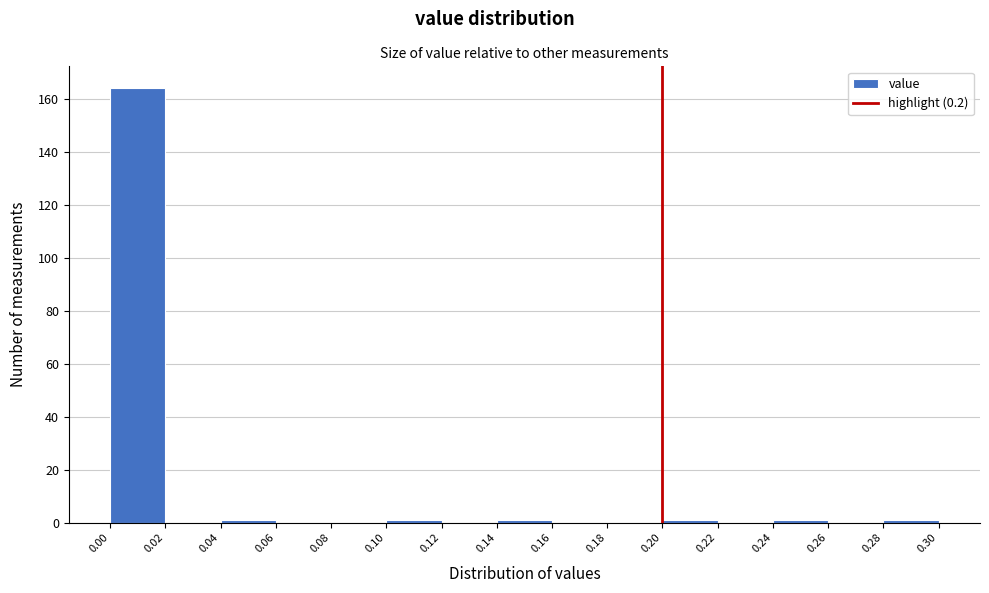

Reading left to right, list every bar in this chart as the range it spans on the x-axis followed by its height. The values are not printed on the chart, so give them approximately, as read against the axis.

0.00 to 0.02: 164
0.02 to 0.04: 0
0.04 to 0.06: under 2
0.06 to 0.08: 0
0.08 to 0.10: 0
0.10 to 0.12: under 2
0.12 to 0.14: 0
0.14 to 0.16: under 2
0.16 to 0.18: 0
0.18 to 0.20: 0
0.20 to 0.22: under 2
0.22 to 0.24: 0
0.24 to 0.26: under 2
0.26 to 0.28: 0
0.28 to 0.30: under 2